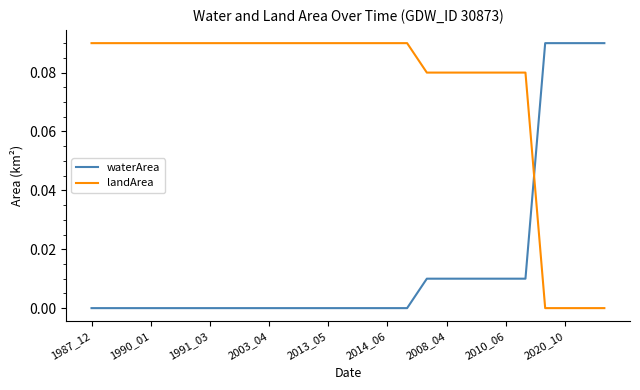

Which series has the largest total across all categories?

landArea